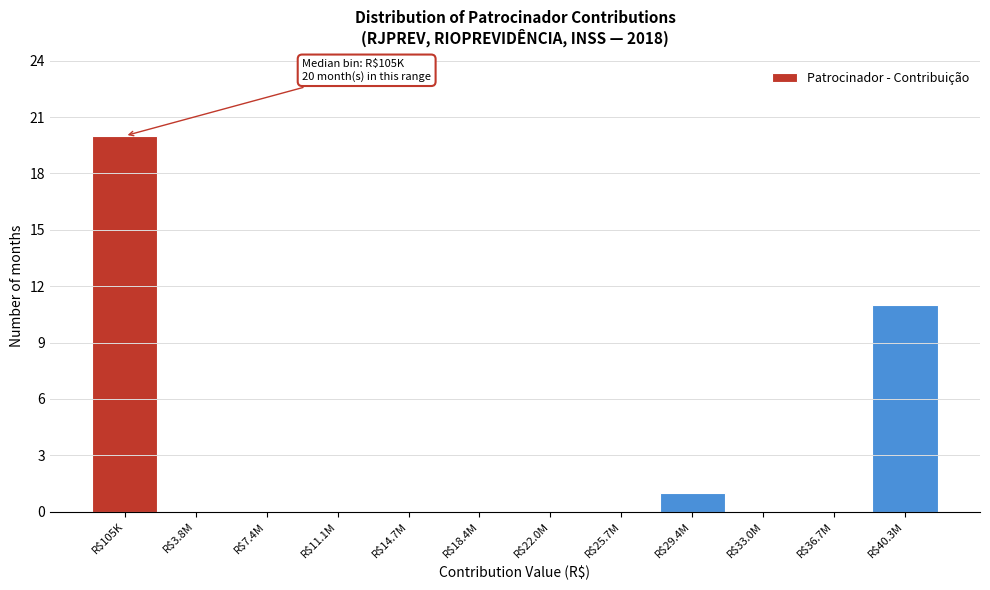

Is it true that the value at R$7.4M is 8?

False